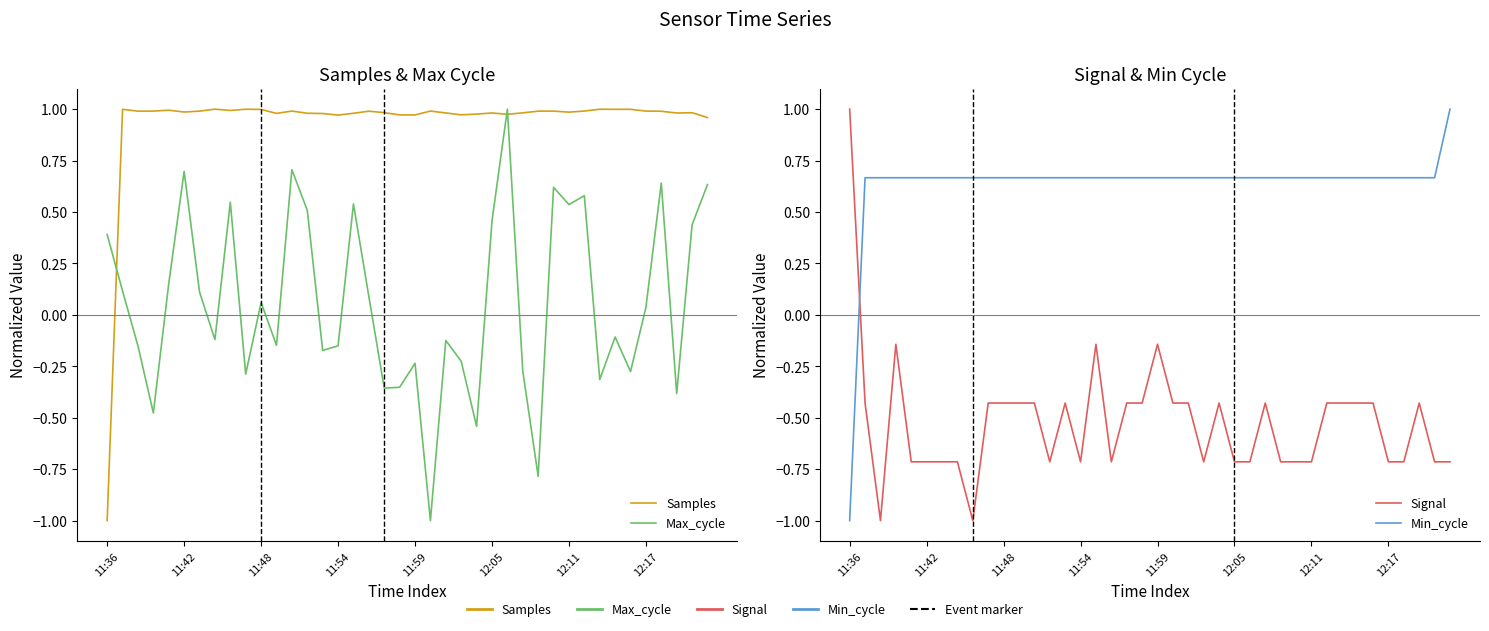

What is the value of the Min_cycle point at the 18th from the left?

0.7